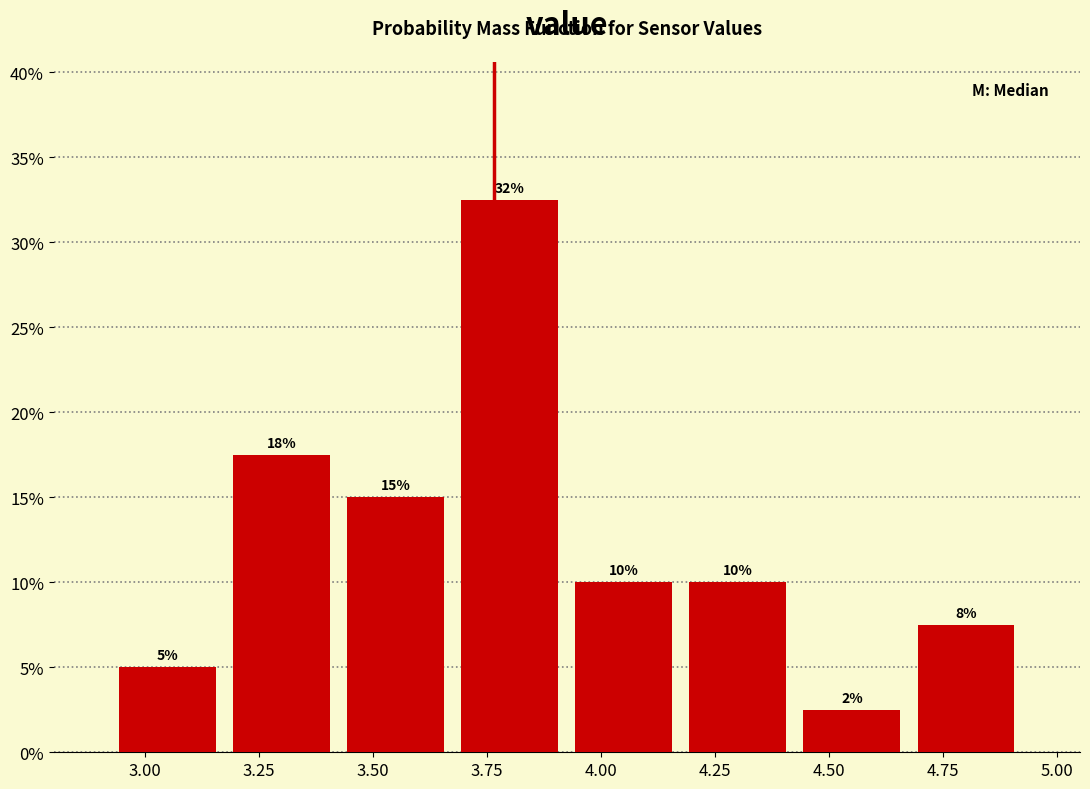

Which range on the x-axis has the tallest bar?

3.675 to 3.925